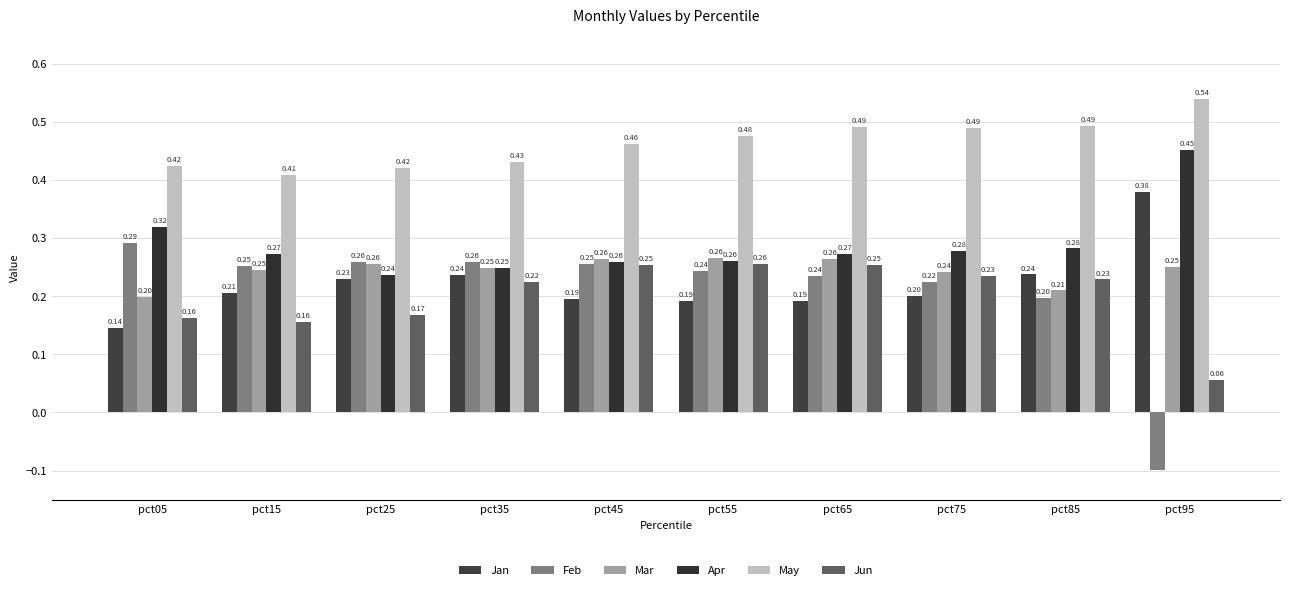

Is the value of Apr at pct75 greater than the value of May at pct75?

No